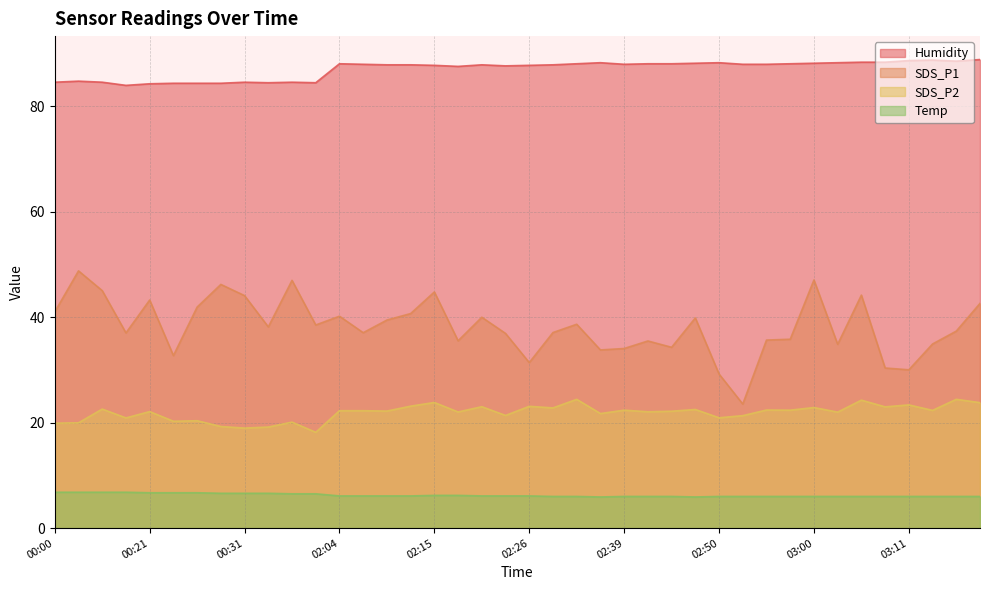

What is the sum of all Humidity values?

3481.8